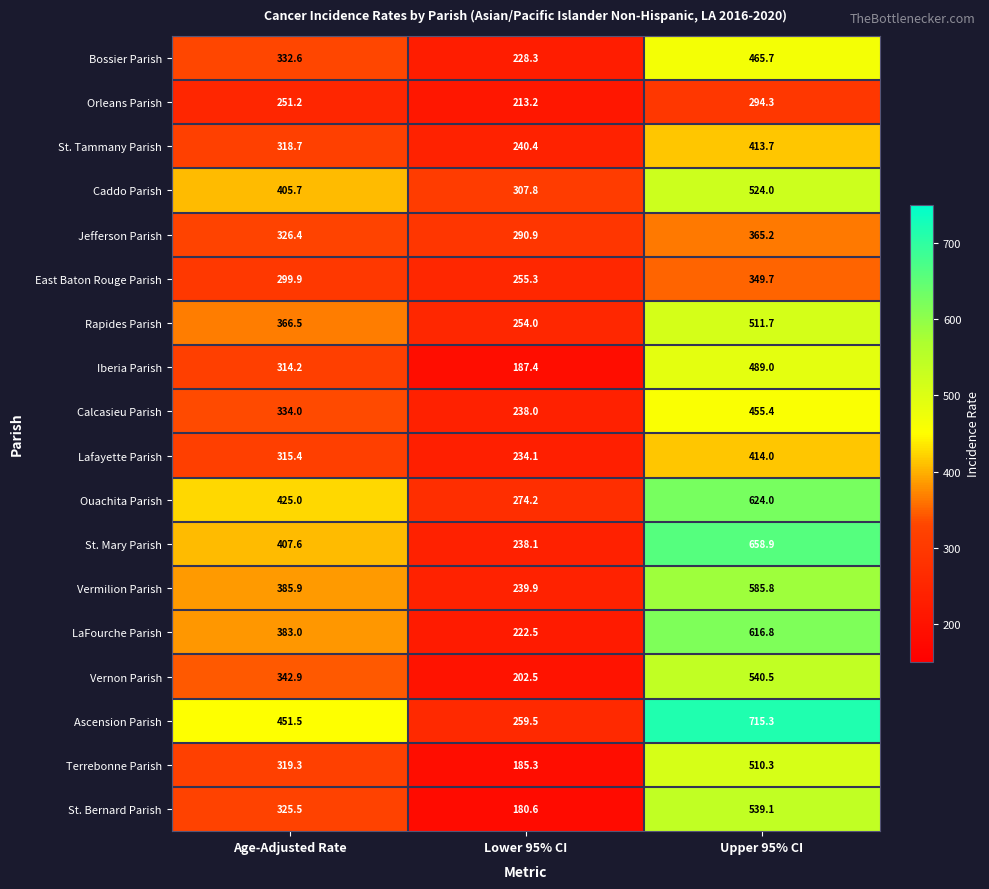

Which series changed the most between Age-Adjusted Rate and Upper 95% CI?

Ascension Parish